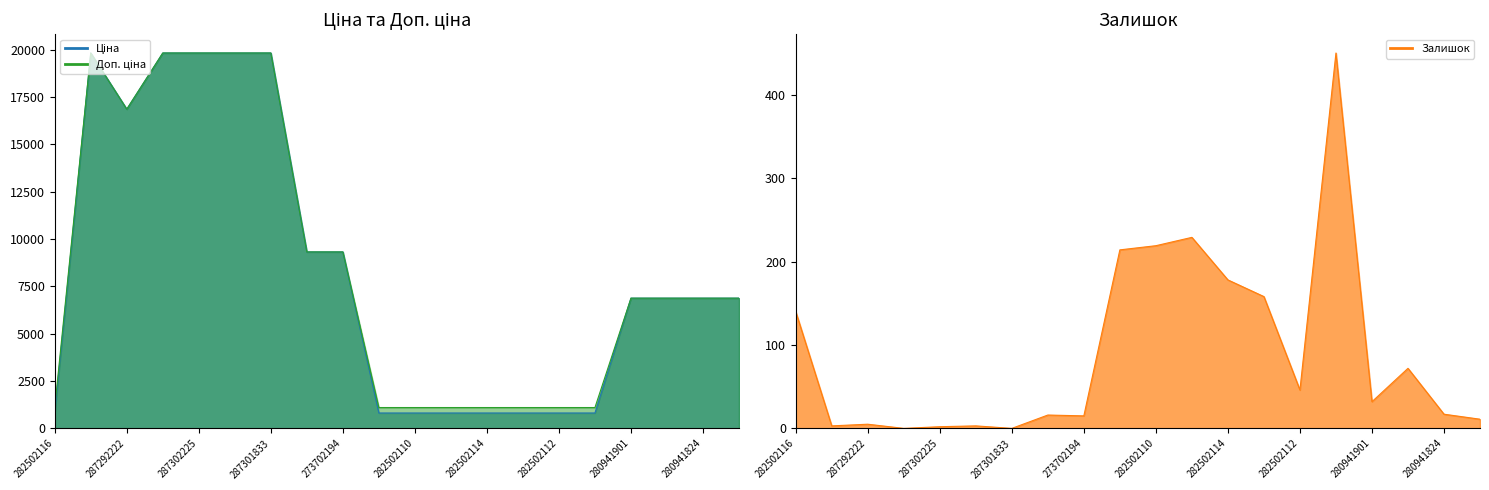

What is the value of the Залишок point at the 5th from the left?

2.0